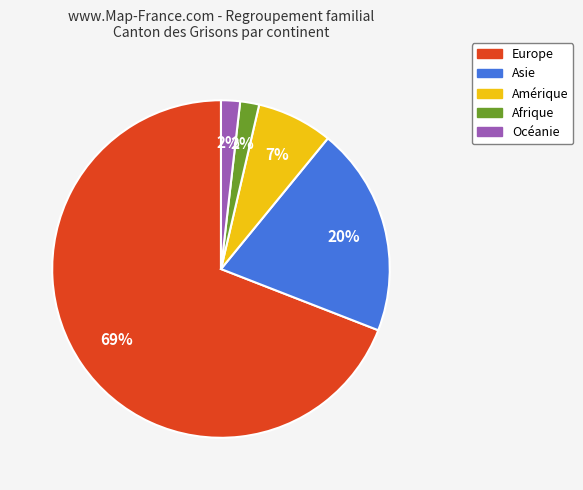

Which has a higher value, Afrique or Amérique?

Amérique